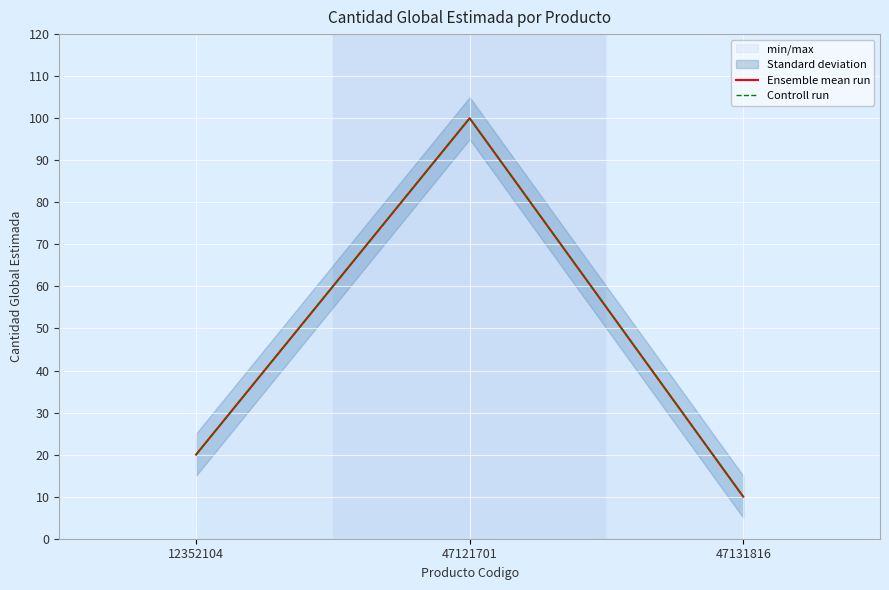

What is the difference between the second highest and minimum values in the Ensemble mean run series?

10